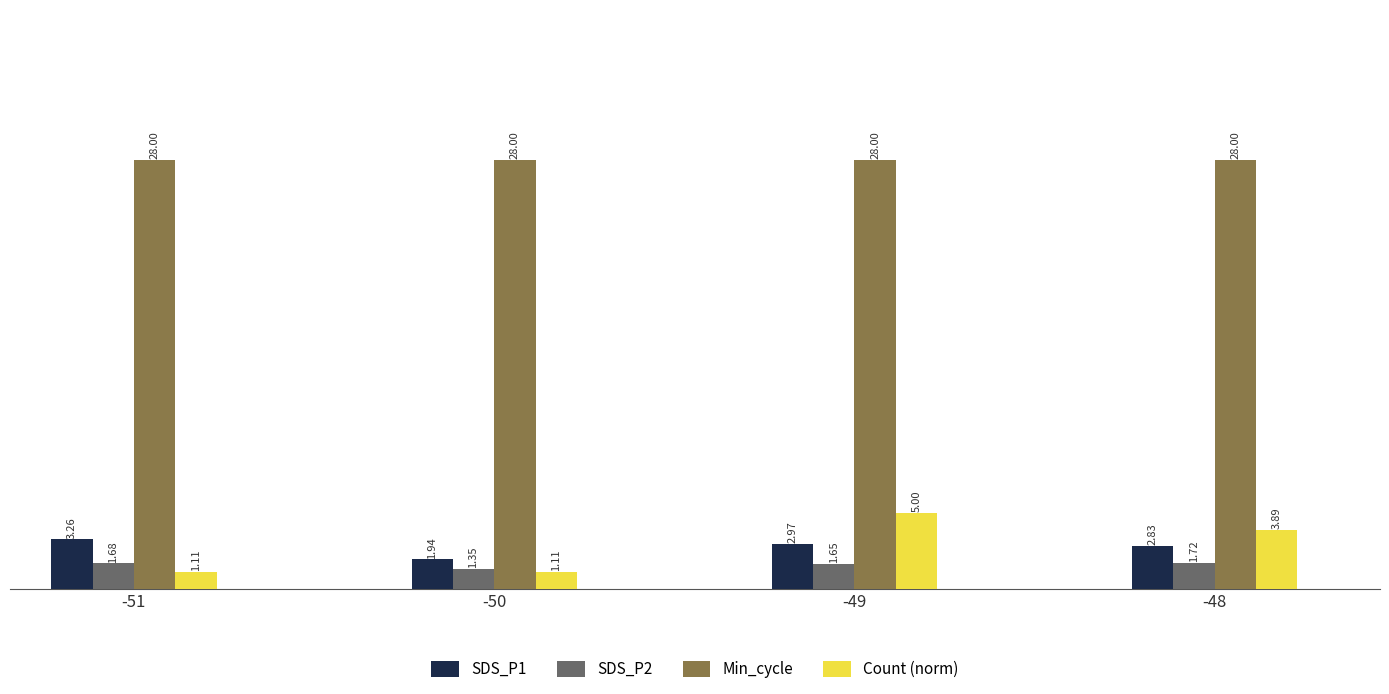

True or false: Count (norm) has a value of 6.9 at -48.

False